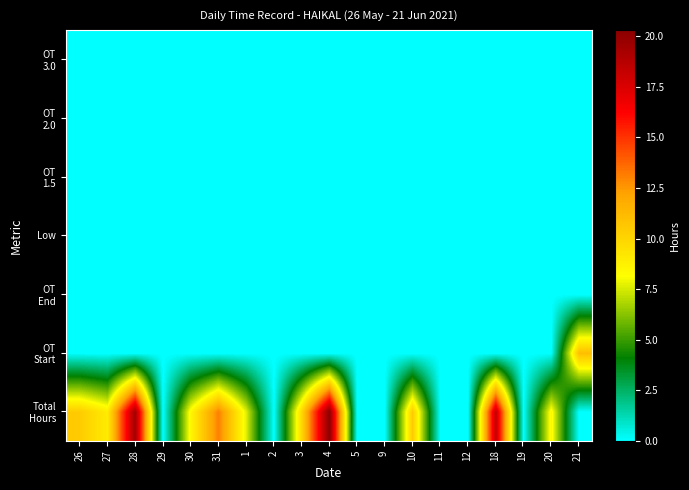

Rank the series at 11 from highest to lowest value.

Total Hours, OT Start, OT End, Low, OT 1.5, OT 2.0, OT 3.0